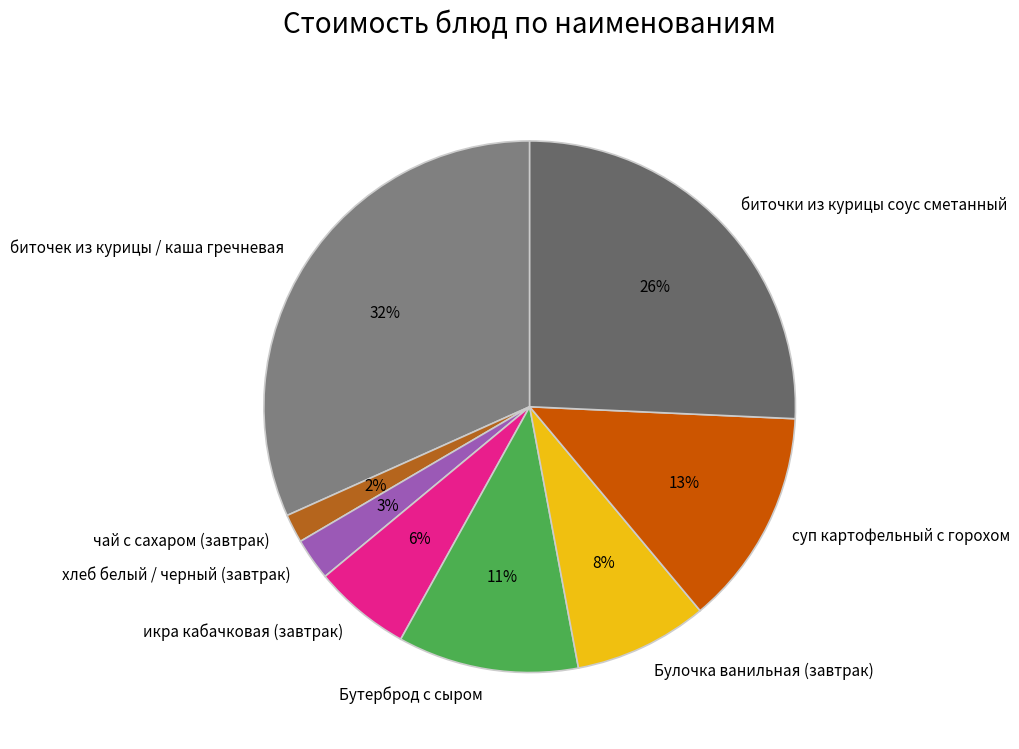

What is the ratio of the value at суп картофельный с горохом to the value at Булочка ванильная (завтрак)?

1.6